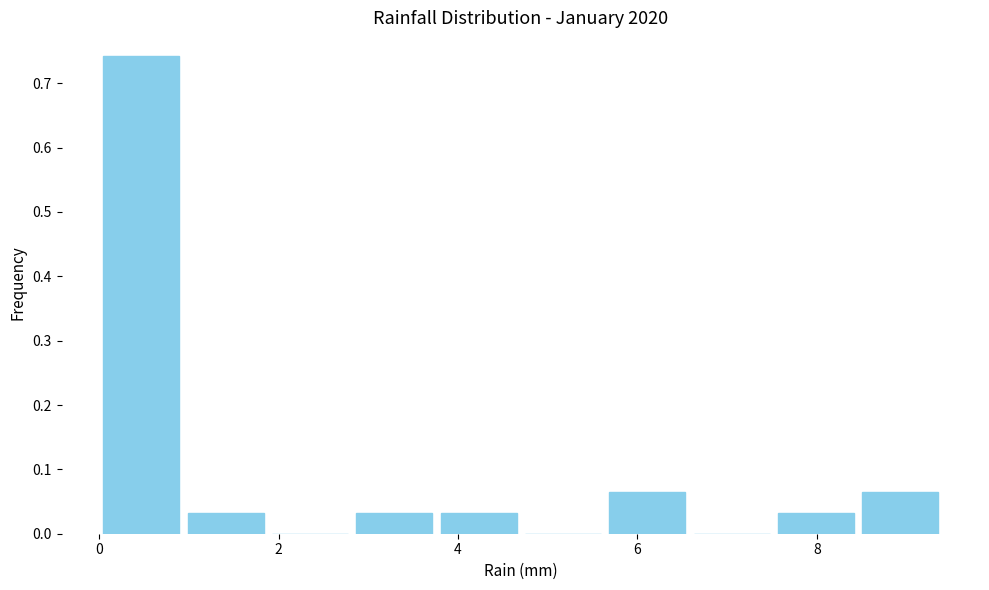

Reading left to right, list every bar in this chart as the range it spans on the x-axis followed by its height. Neither the bar edges nor the heights are printed on the chart, so give them approximately, as read against the axes.

0.00 to 0.94: 0.74
0.94 to 1.88: 0.03
1.88 to 2.82: 0
2.82 to 3.76: 0.03
3.76 to 4.70: 0.03
4.70 to 5.64: 0
5.64 to 6.58: 0.06
6.58 to 7.52: 0
7.52 to 8.46: 0.03
8.46 to 9.40: 0.06